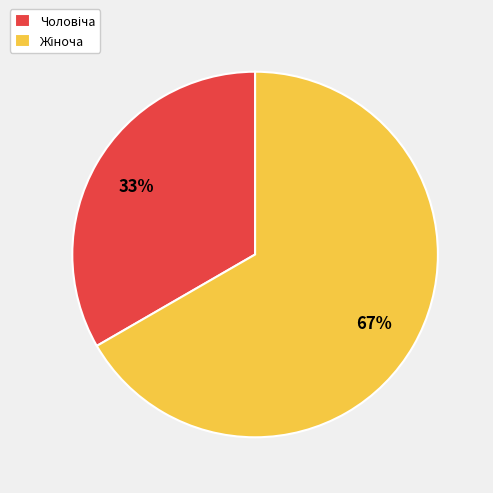

How many segments does this pie chart have?

2